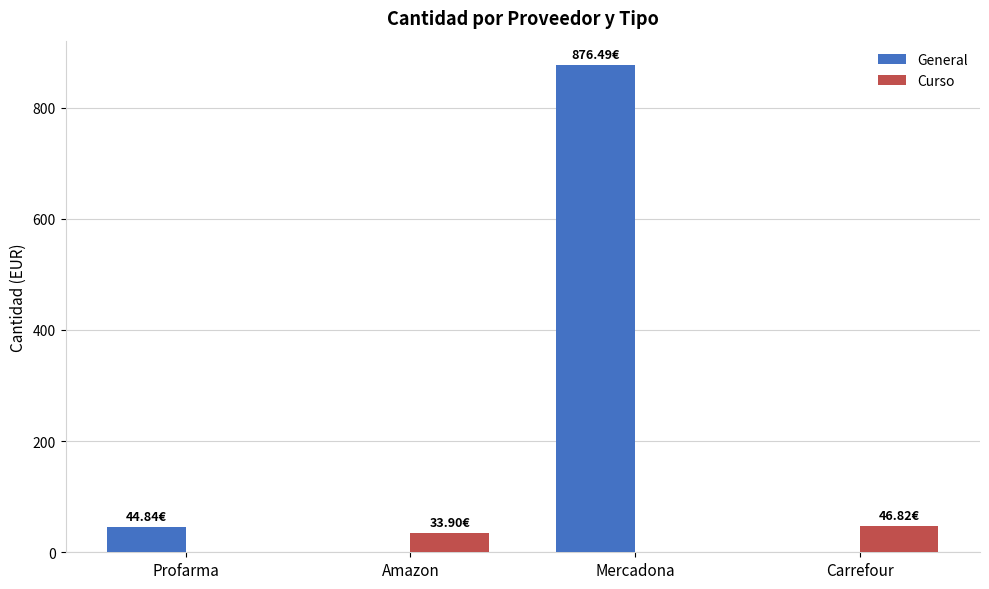

Reading left to right, what are all the values shown in this chart?

General: 44.8	0.0	876.5	0.0
Curso: 0.0	33.9	0.0	46.8